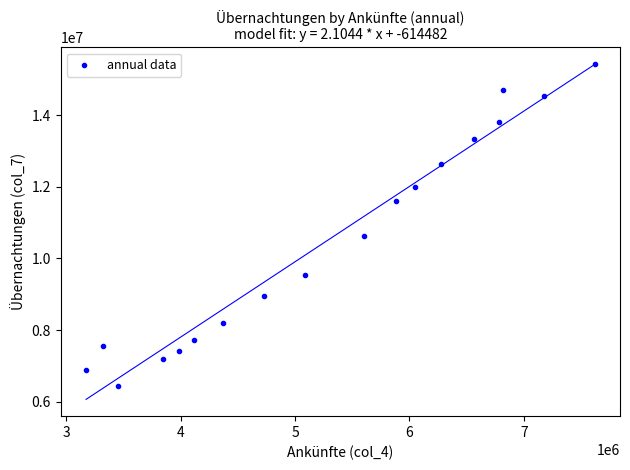

What is the range of X values (max minus min)?

4447171